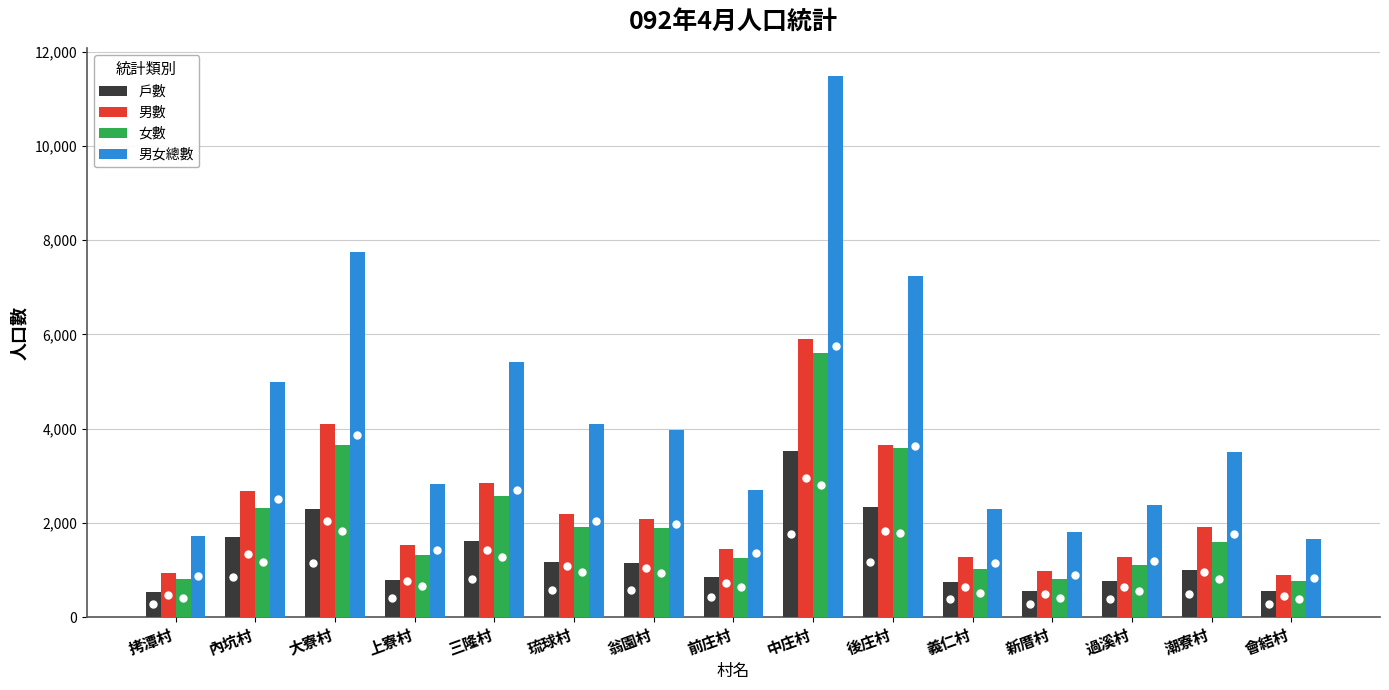

The 戶數 series shows 988 at 潮寮村. True or false?

True